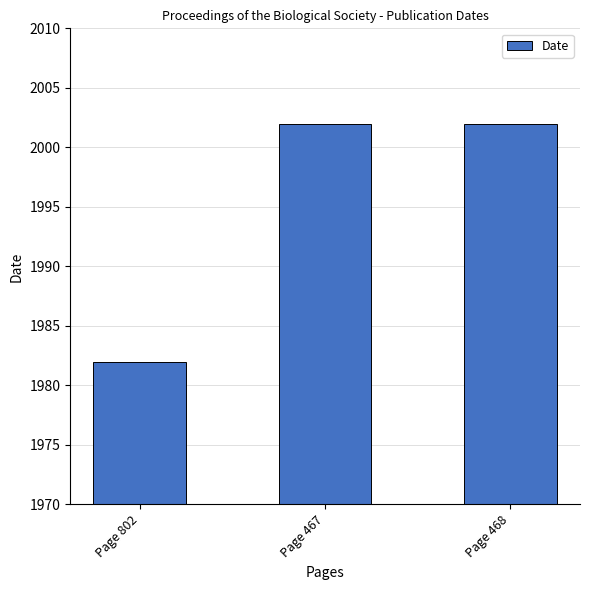

What is the smallest value displayed?

1982